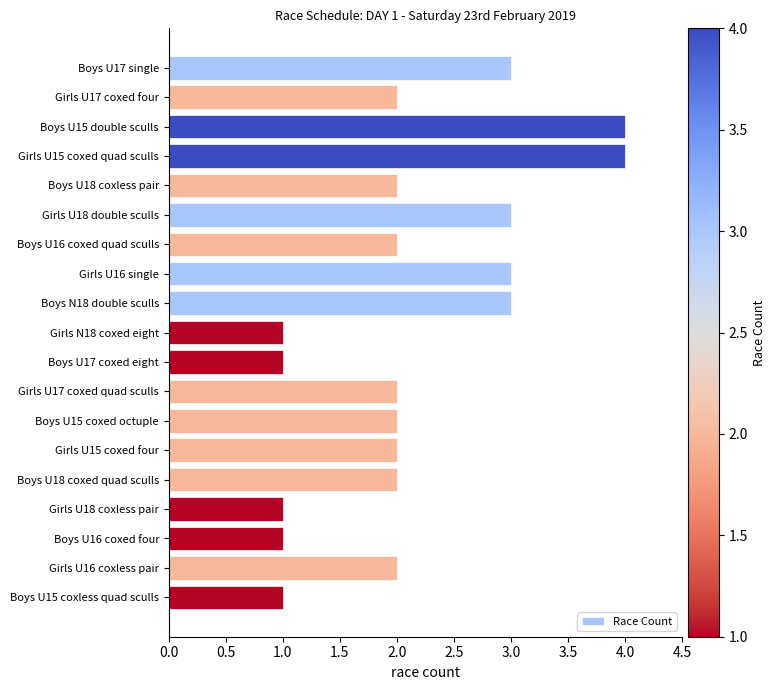

What is the difference between the second highest and minimum values?

3